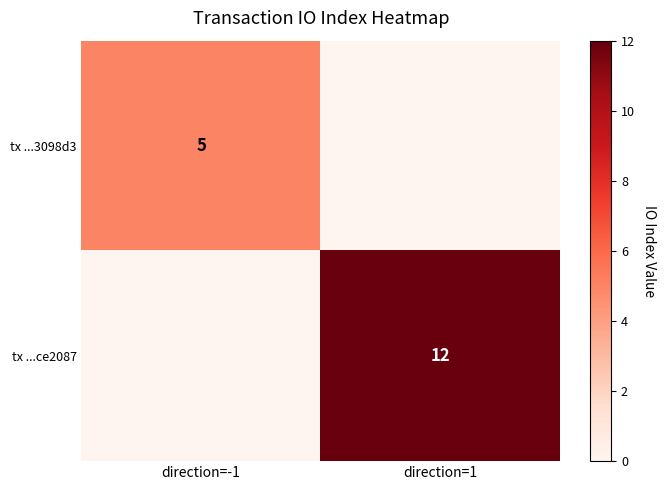

At how many categories does at least one series exceed 4?

2